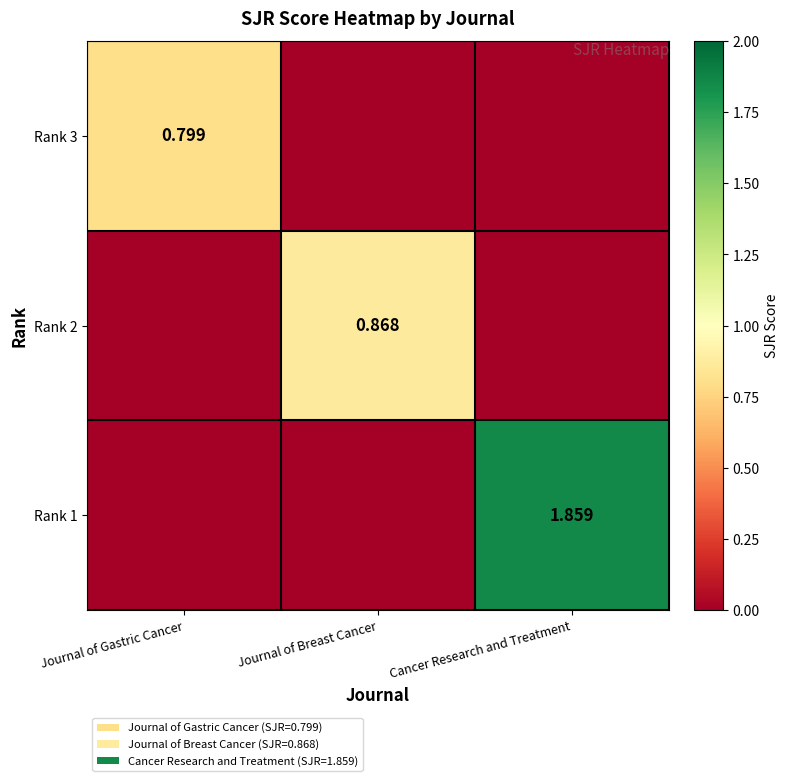

What is the total value across all series at Journal of Breast Cancer?

0.9